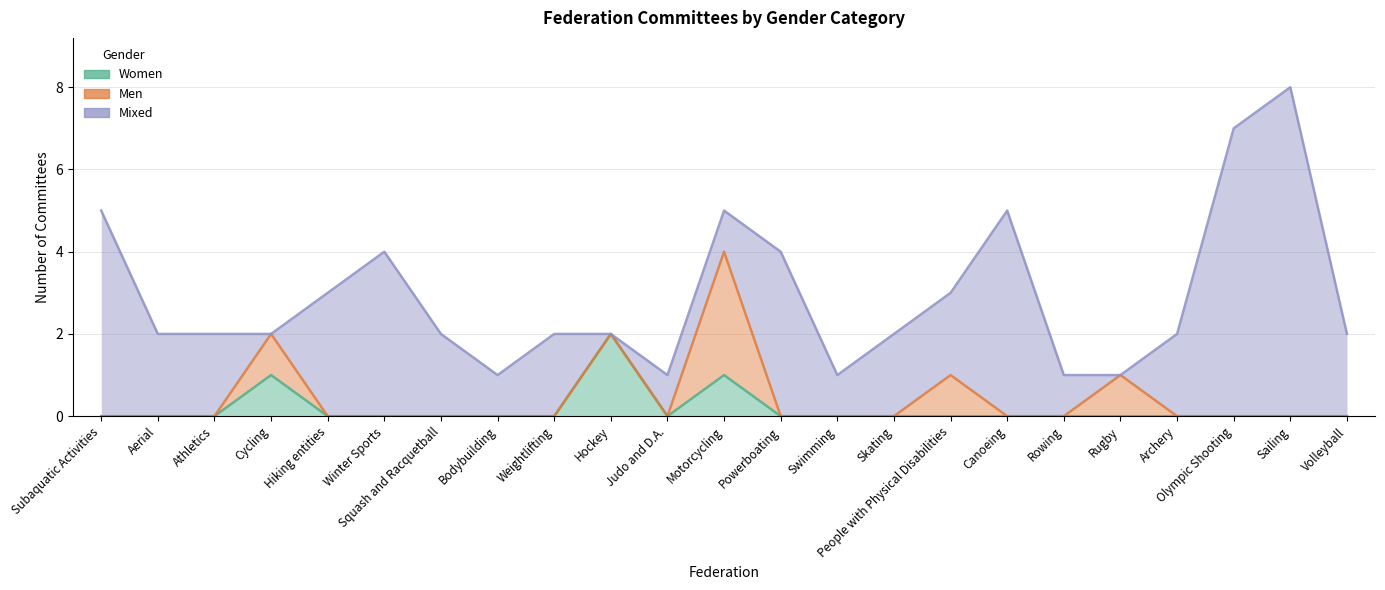

True or false: Mixed has more than 2 interior local peaks.

True